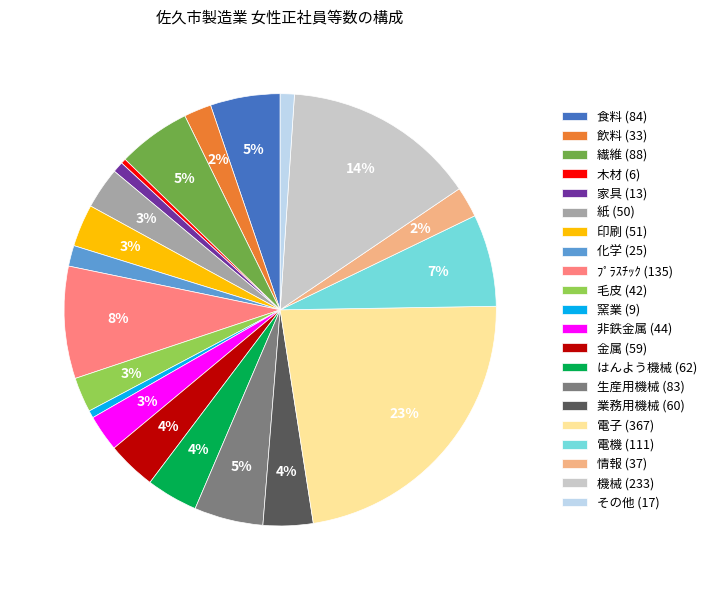

Between 業務用機械 (60) and ﾌﾟﾗｽﾁｯｸ (135), which is larger?

ﾌﾟﾗｽﾁｯｸ (135)